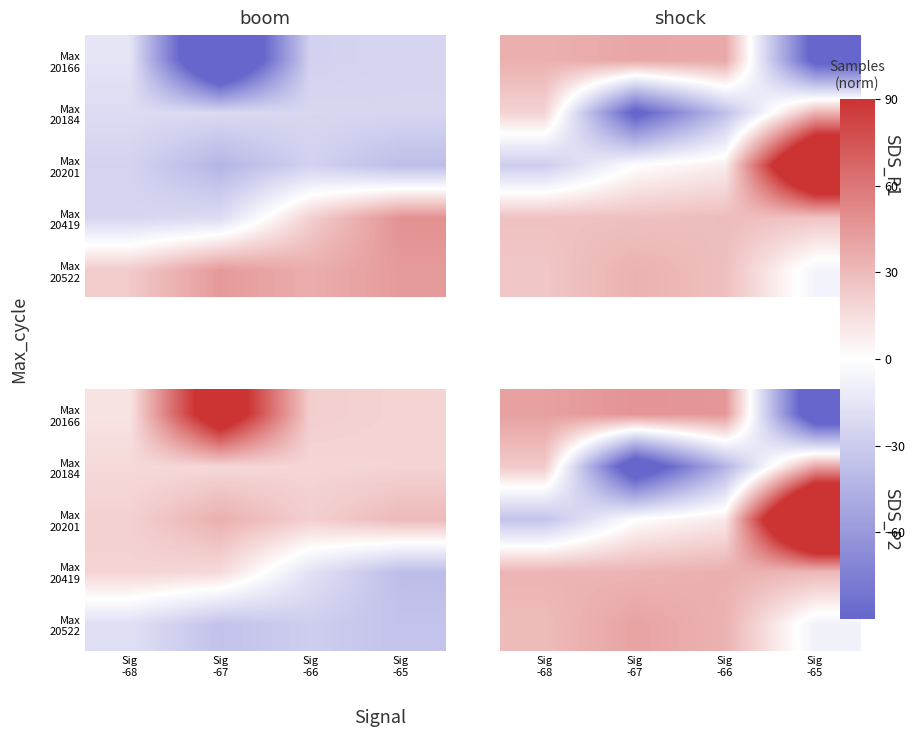

What is the difference between the Max 20184 values at Sig -67 and Sig -66?

71.9